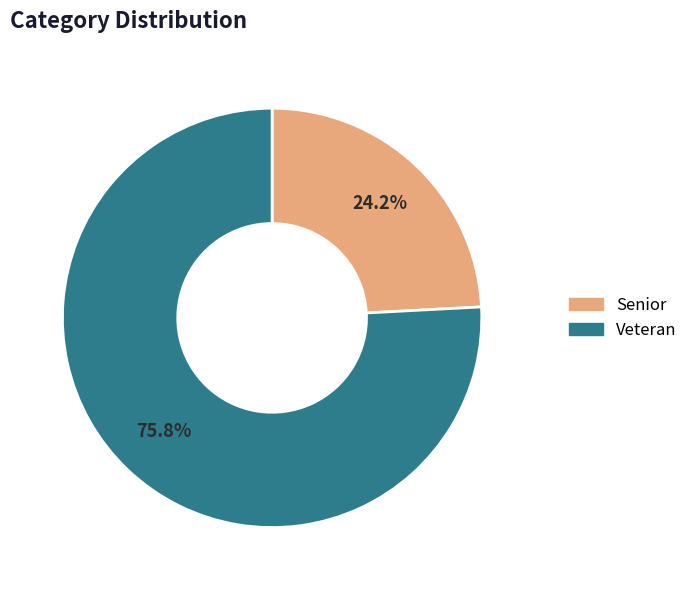

How many segments does this pie chart have?

2